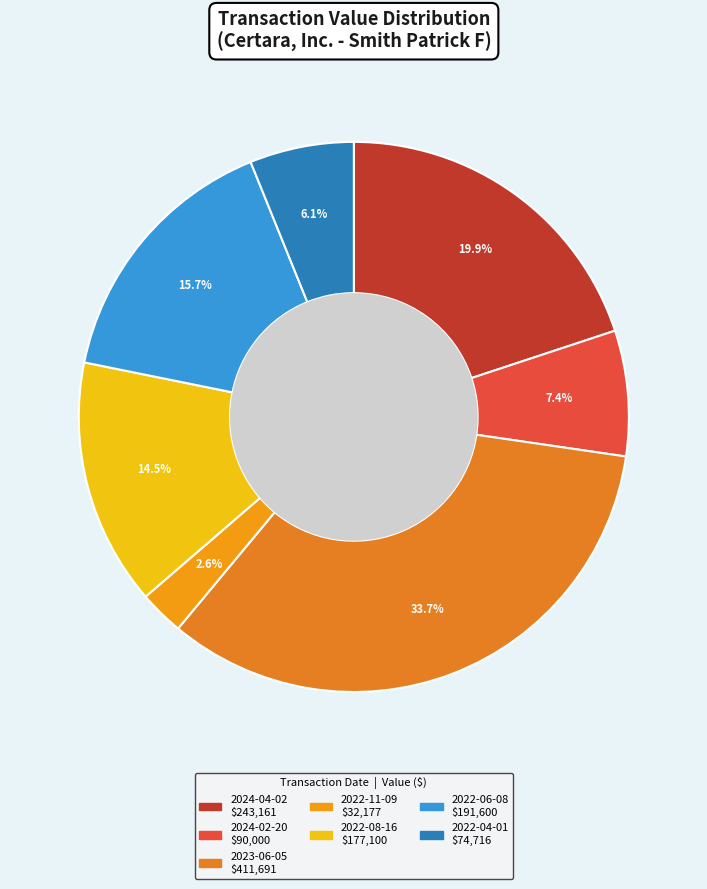

Is there a majority slice in this chart?

No